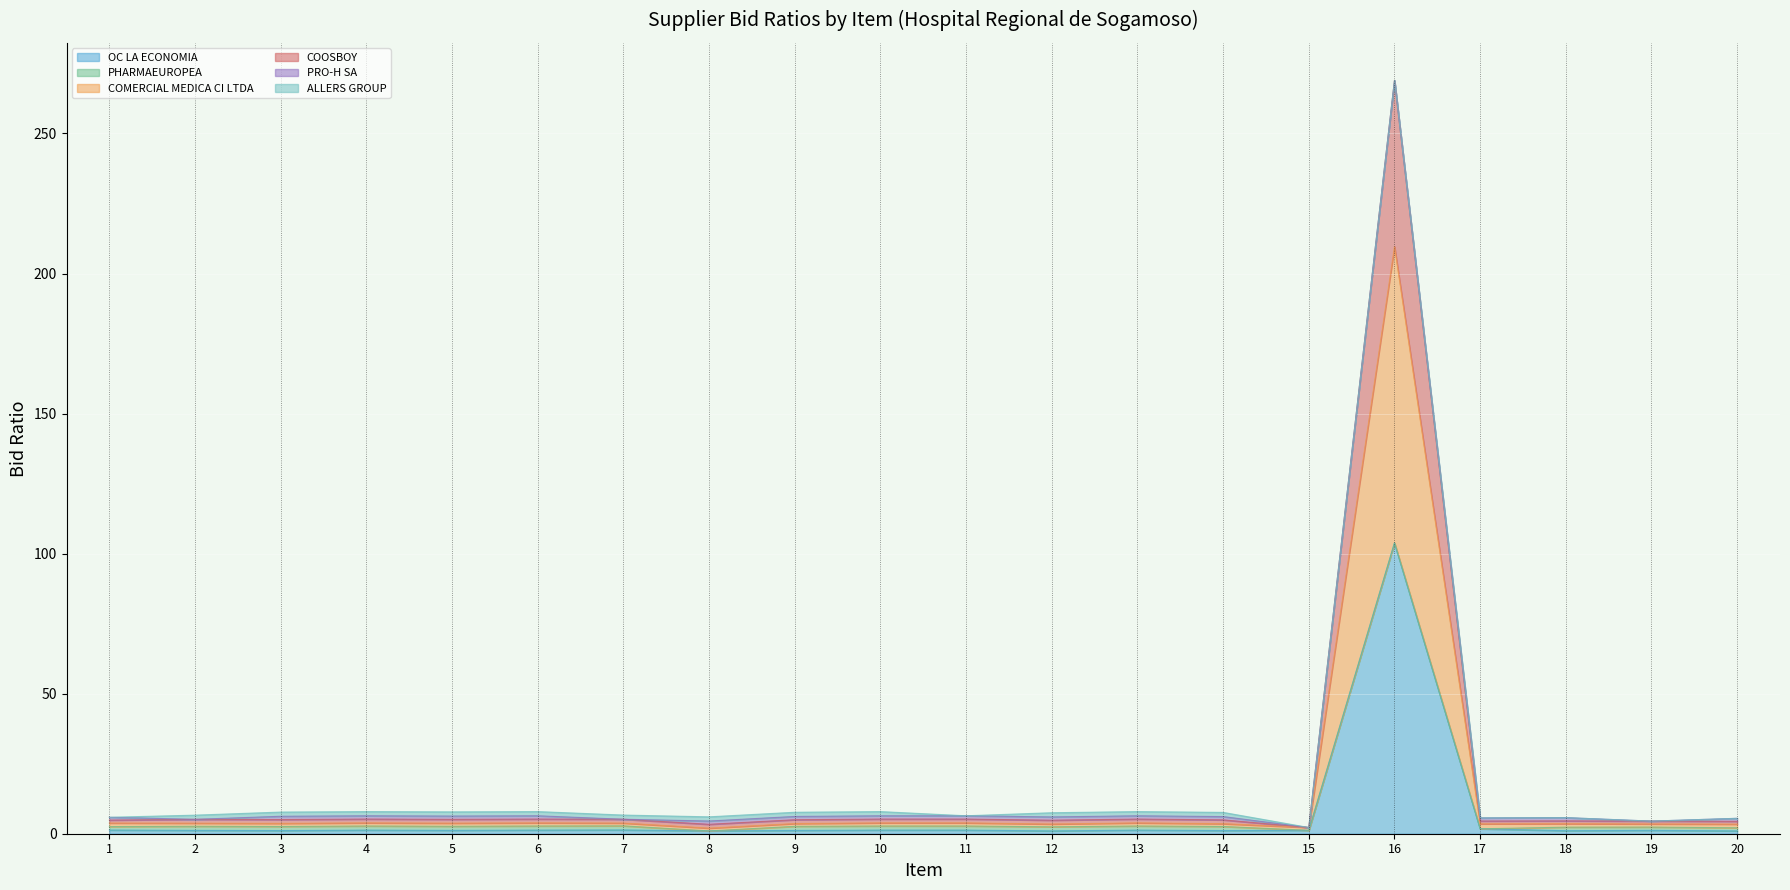

True or false: OC LA ECONOMIA and COOSBOY intersect in this chart.

False